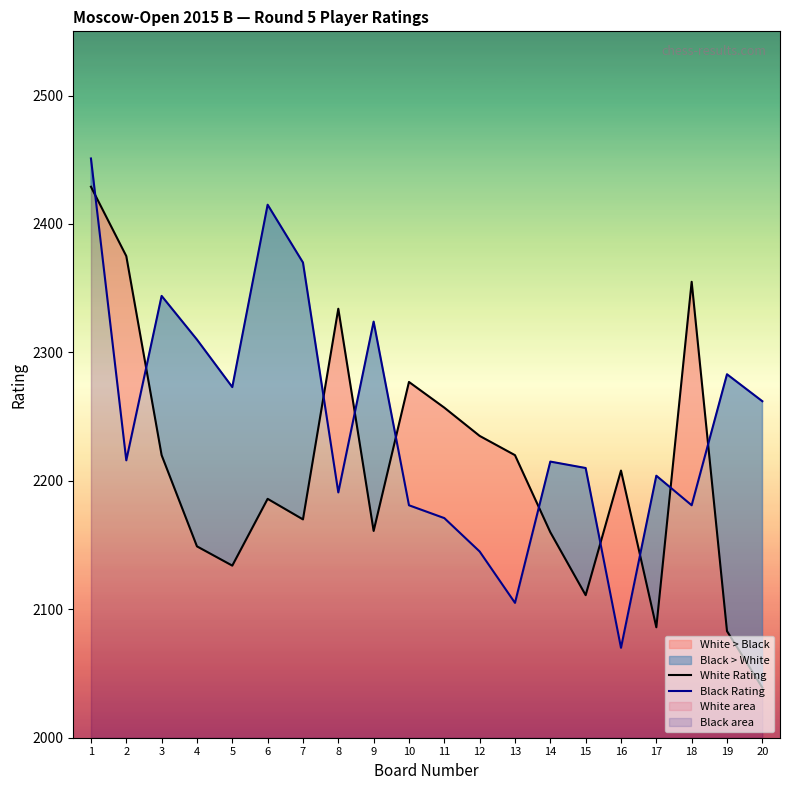

What is the value of the Black Rating point at the 7th from the left?

2370